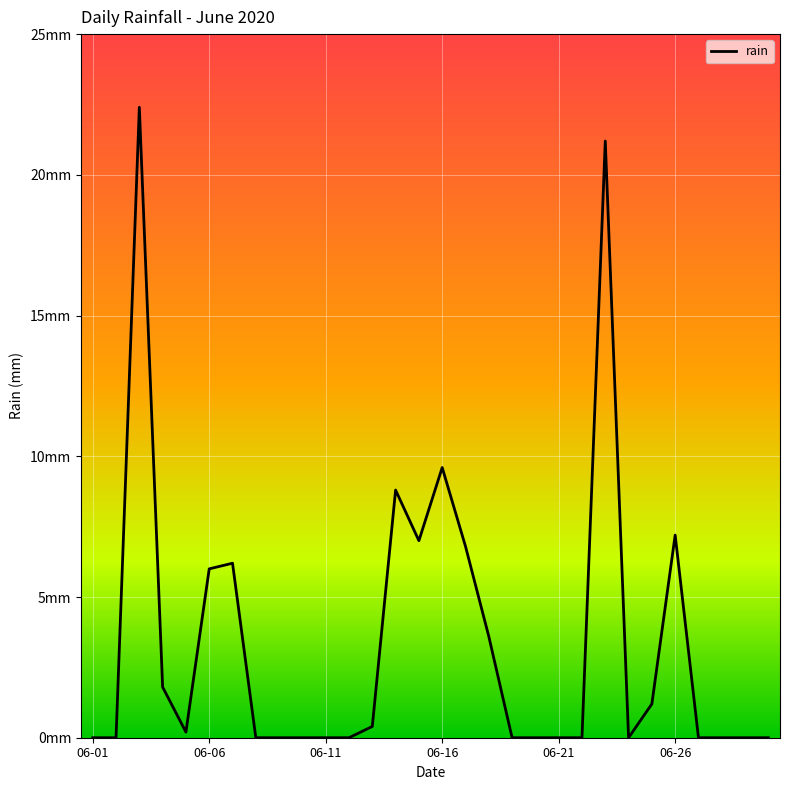

Does the chart have visible grid lines?

Yes